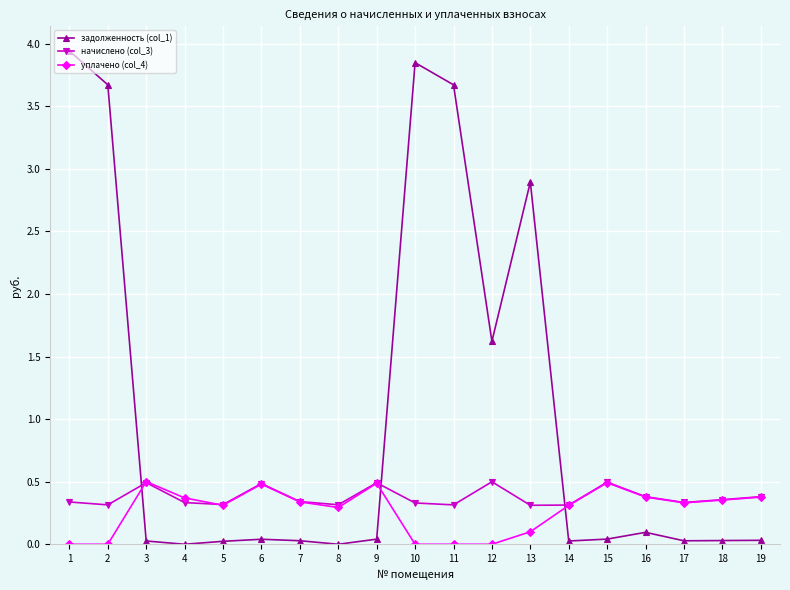

Between 2 and 7, which series saw the biggest shift?

задолженность (col_1)